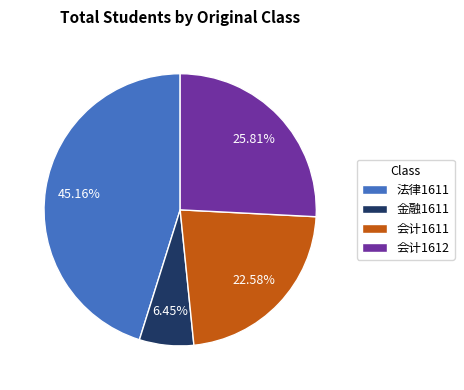

How many segments does this pie chart have?

4